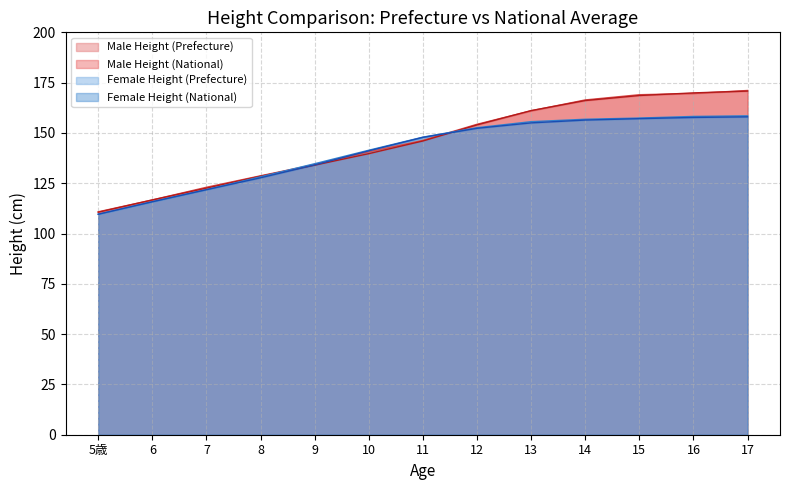

What is the difference between the second highest and second lowest values in the Male Height (National) series?

53.2